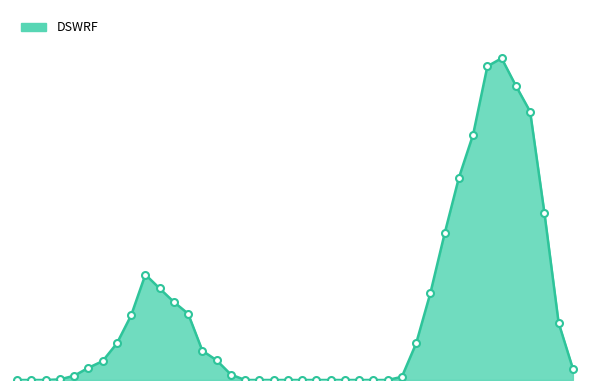

Does the chart display data point markers on the line(s)?

No